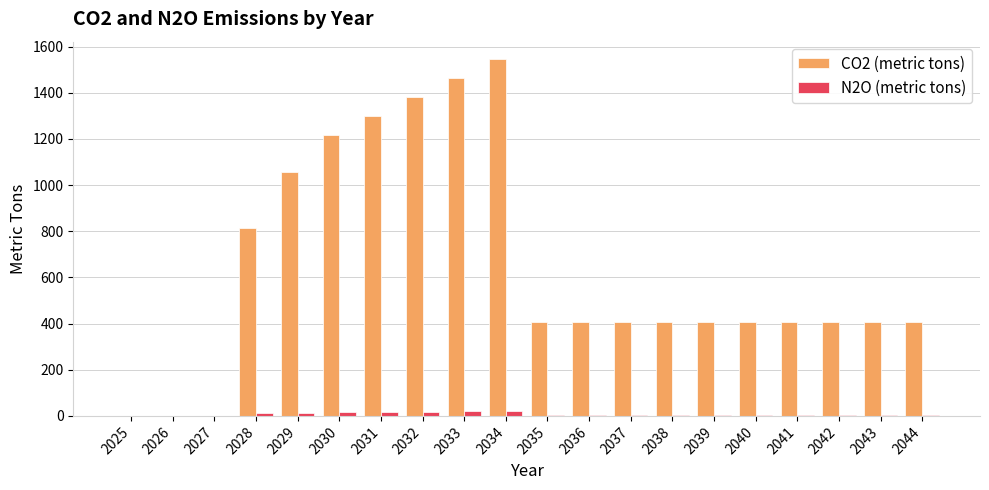

True or false: CO2 (metric tons) has a value of 406.4 at 2041.

True